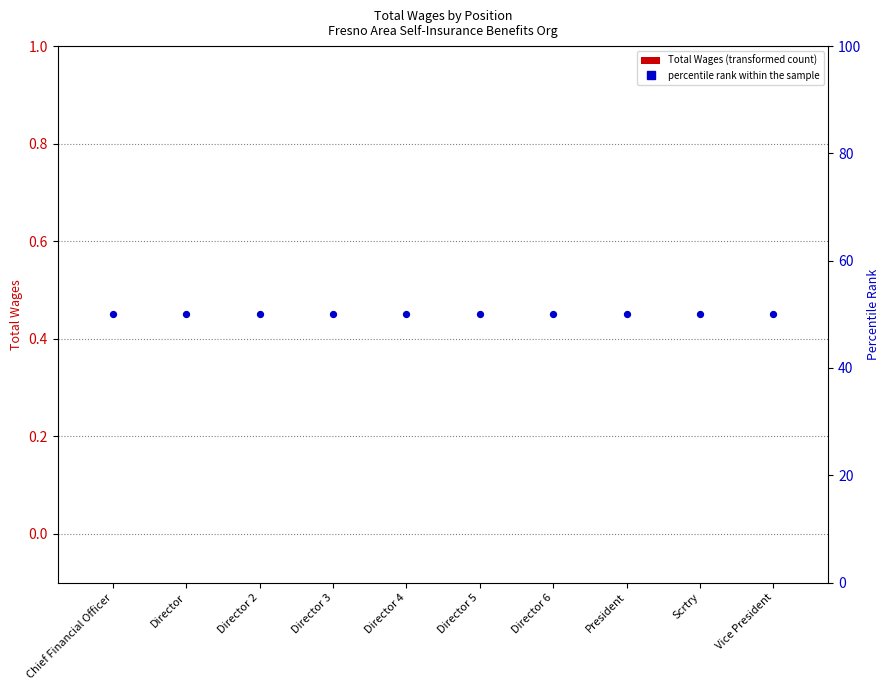

Which series has the widest spread of Y values?

Total Wages